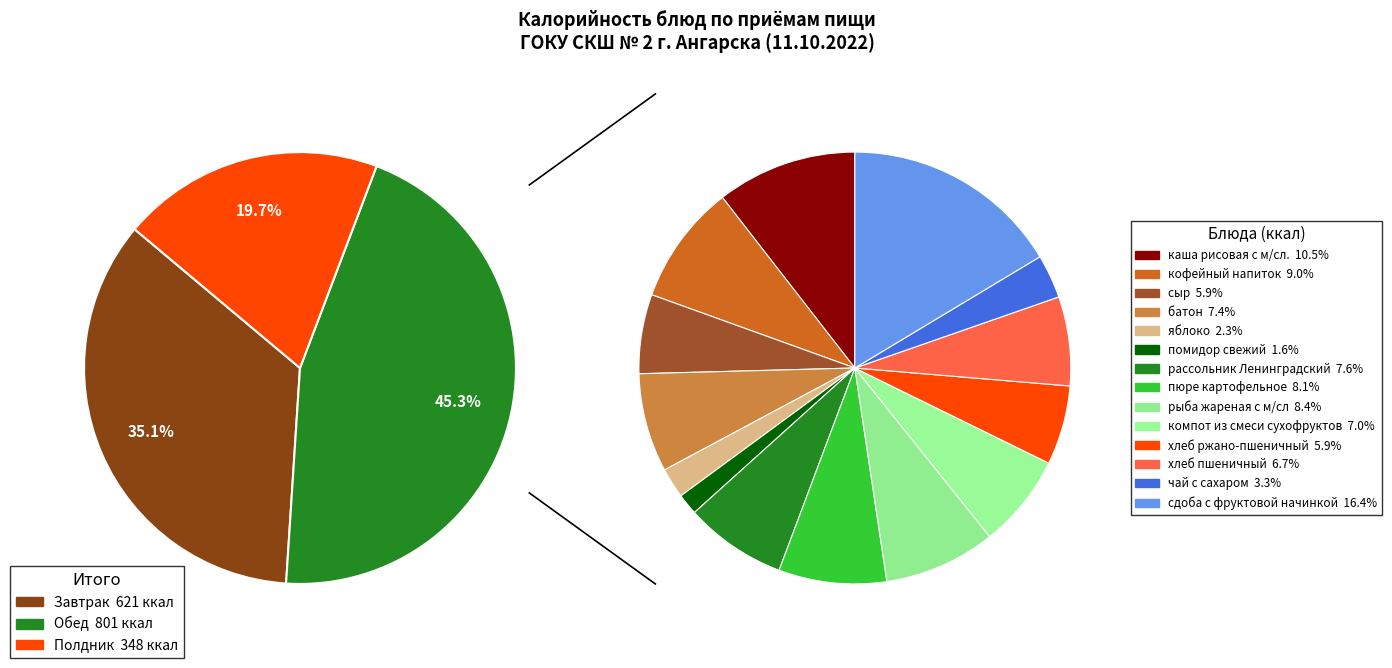

To the nearest percent, what is the difference between the largest and smallest slice percentages?

15%